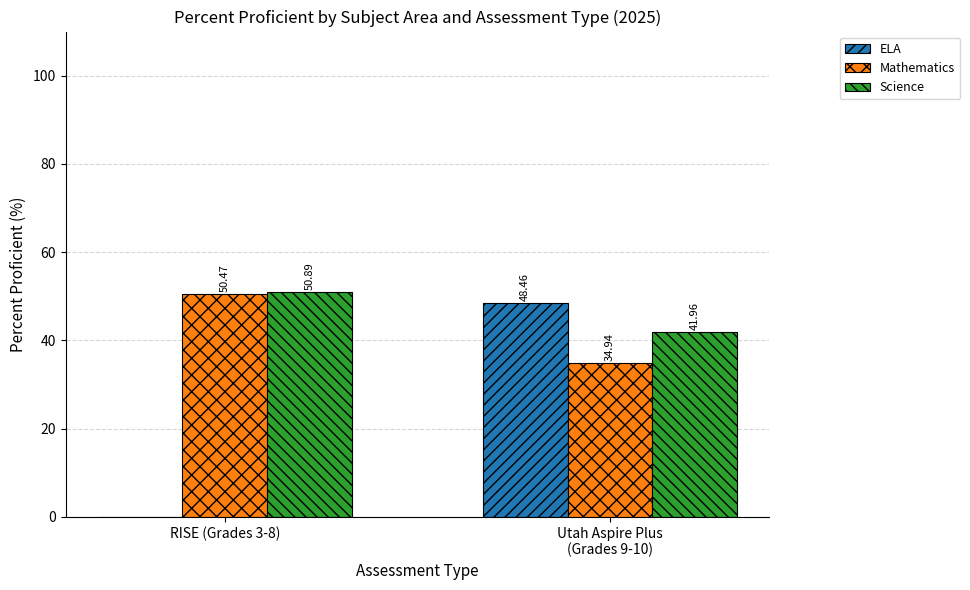

Does the chart contain stacked bars?

No